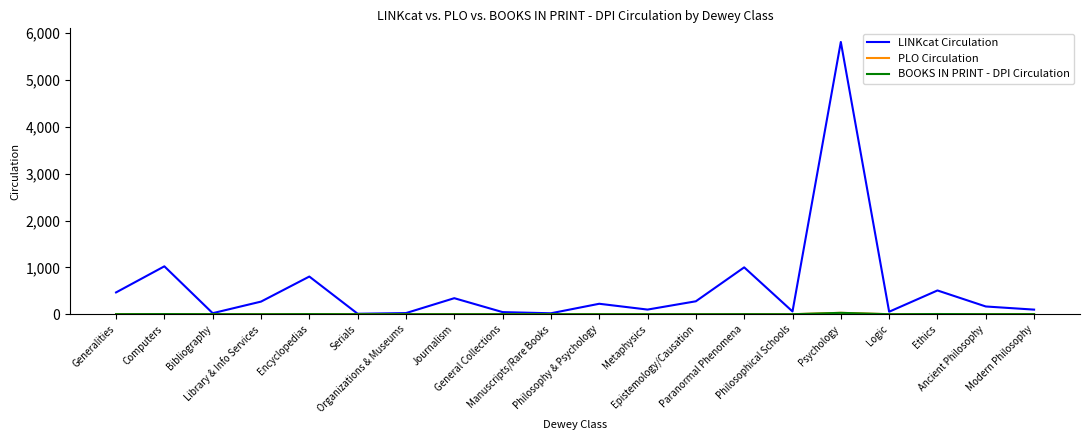

Which series changed the most between Philosophy & Psychology and Modern Philosophy?

LINKcat Circulation